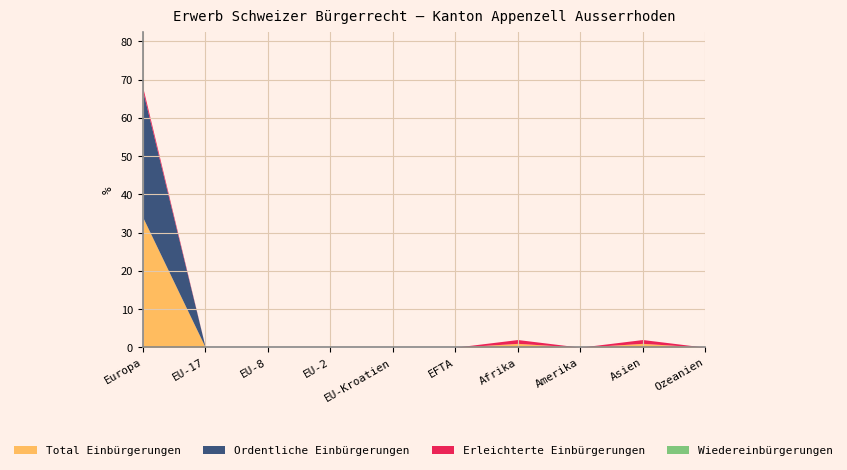

Reading right to left, what are all the values shown in this chart?

Total Einbürgerungen: 0	1	0	1	0	0	0	0	0	34
Ordentliche Einbürgerungen: 0	0	0	0	0	0	0	0	0	33
Erleichterte Einbürgerungen: 0	1	0	1	0	0	0	0	0	1
Wiedereinbürgerungen: 0	0	0	0	0	0	0	0	0	0